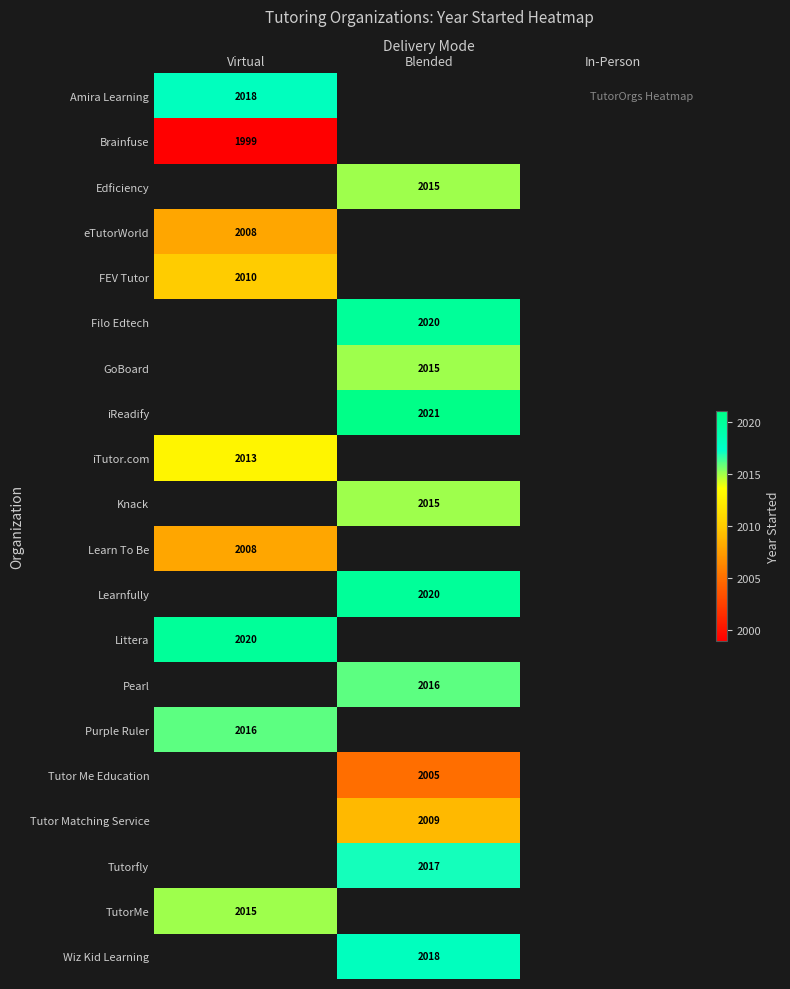

At how many categories does at least one series exceed 2000?

2